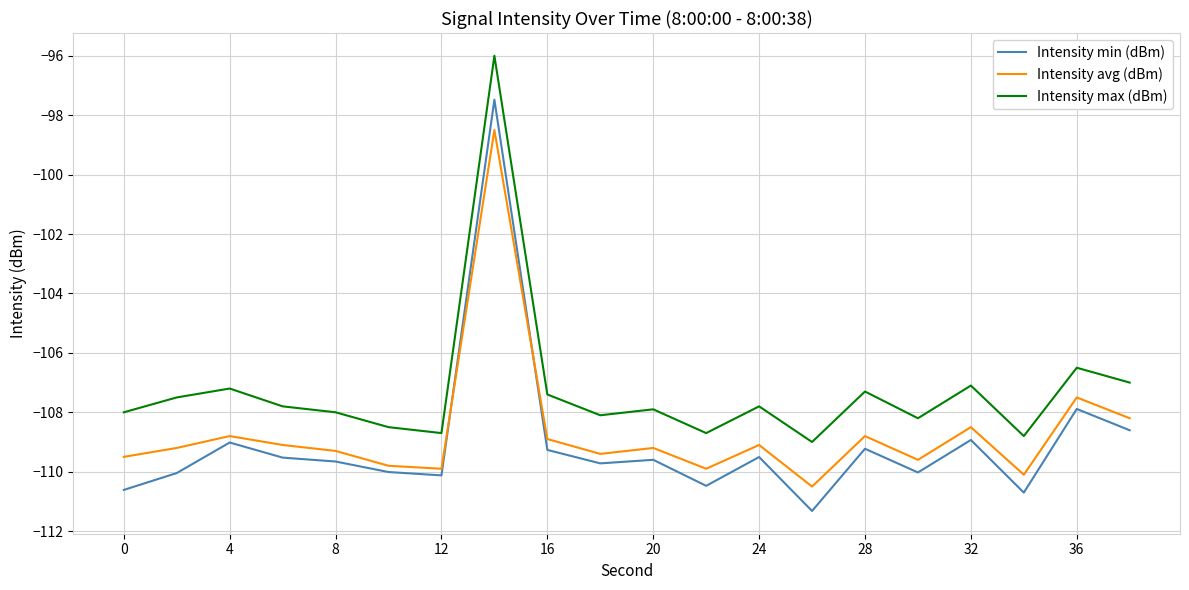

Rank the series by their maximum value, from highest to lowest.

Intensity max (dBm), Intensity min (dBm), Intensity avg (dBm)